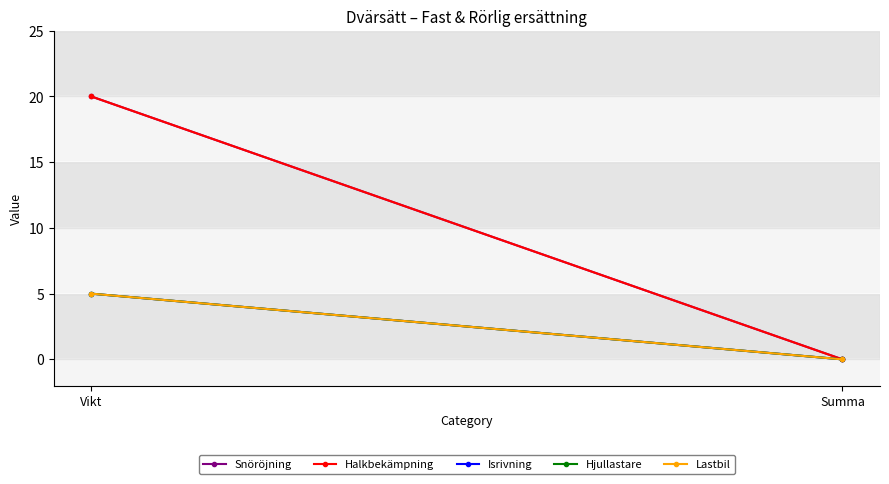

Which series has the largest total across all categories?

Snöröjning